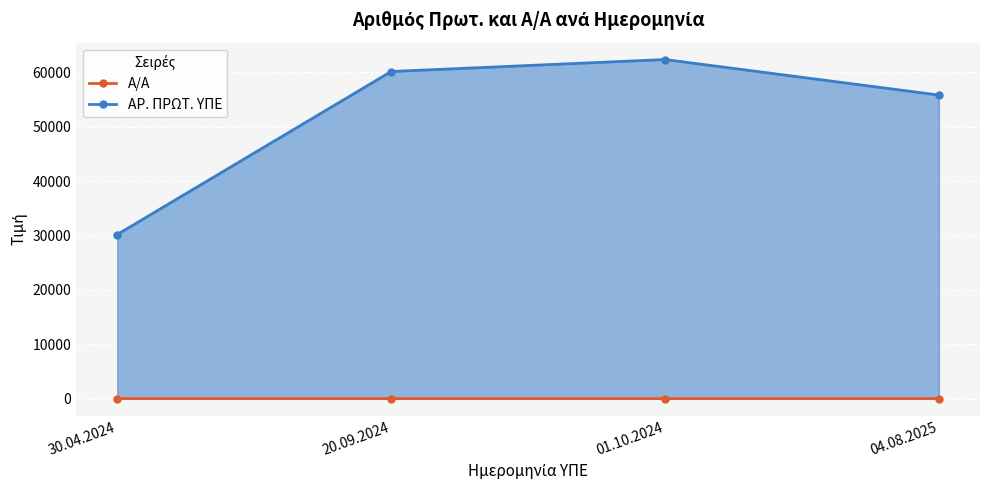

How many interior local peaks does the ΑΡ. ΠΡΩΤ. ΥΠΕ series have?

1